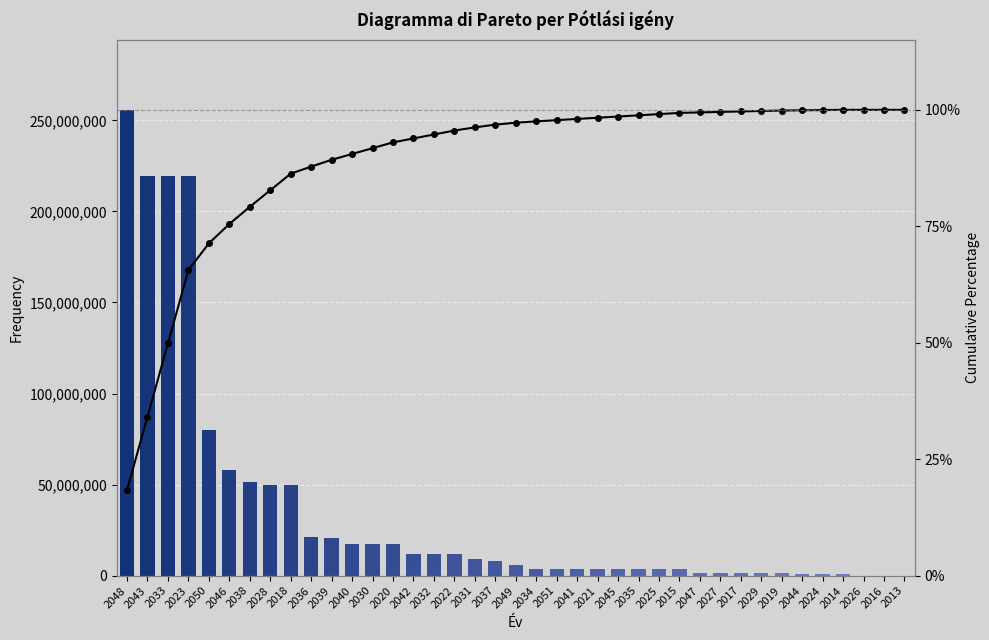

Reading left to right, what are all the values shown in this chart?

Pótlási igény (Jövőérték): 2048=255777542.0	2043=219260520.0	2033=219260520.0	2023=219260520.0	2050=80004523.0	2046=57785000.0	2038=51316856.0	2028=49602570.0	2018=49602570.0	2036=21123000.0	2039=20428953.2	2040=17372429.0	2030=17372429.0	2020=17372429.0	2042=11769746.0	2032=11769746.0	2022=11769746.0	2031=9418500.0	2037=8309032.0	2049=5861286.0	2034=3853901.3	2051=3640000.0	2041=3640000.0	2021=3640000.0	2045=3601000.0	2035=3601000.0	2025=3601000.0	2015=3601000.0	2047=1484032.0	2027=1484032.0	2017=1484032.0	2029=1342857.0	2019=1342857.0	2044=657143.0	2024=657143.0	2014=657143.0	2026=0.0	2016=0.0	2013=0.0
Cumulative %: 2048=18.4	2043=34.1	2033=49.9	2023=65.6	2050=71.3	2046=75.5	2038=79.2	2028=82.7	2018=86.3	2036=87.8	2039=89.3	2040=90.5	2030=91.8	2020=93.0	2042=93.9	2032=94.7	2022=95.6	2031=96.2	2037=96.8	2049=97.3	2034=97.5	2051=97.8	2041=98.1	2021=98.3	2045=98.6	2035=98.8	2025=99.1	2015=99.3	2047=99.5	2027=99.6	2017=99.7	2029=99.8	2019=99.9	2044=99.9	2024=100.0	2014=100.0	2026=100.0	2016=100.0	2013=100.0